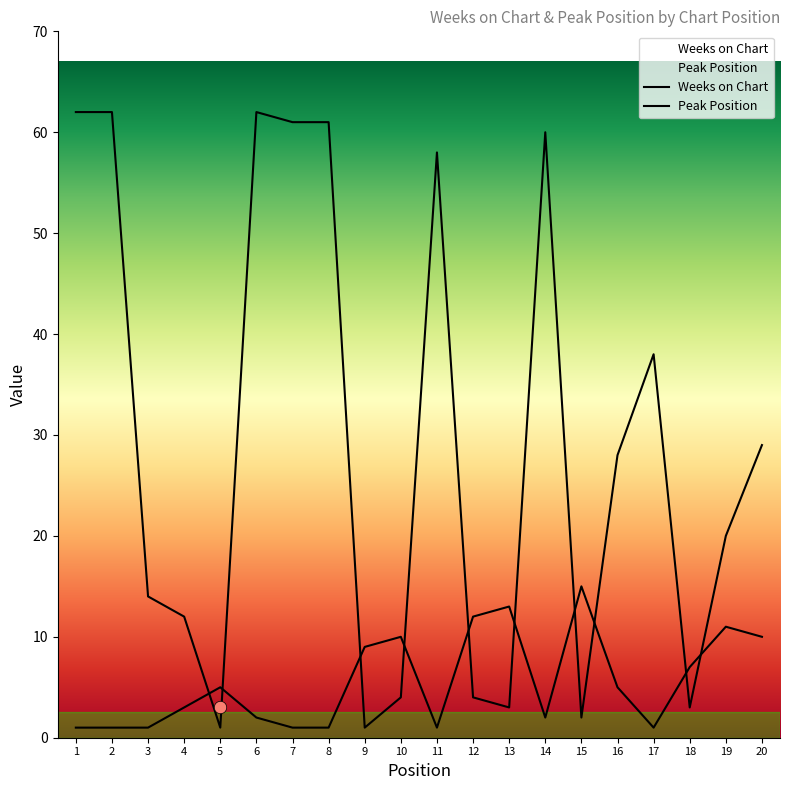

Which series has the widest spread of Y values?

Weeks on Chart